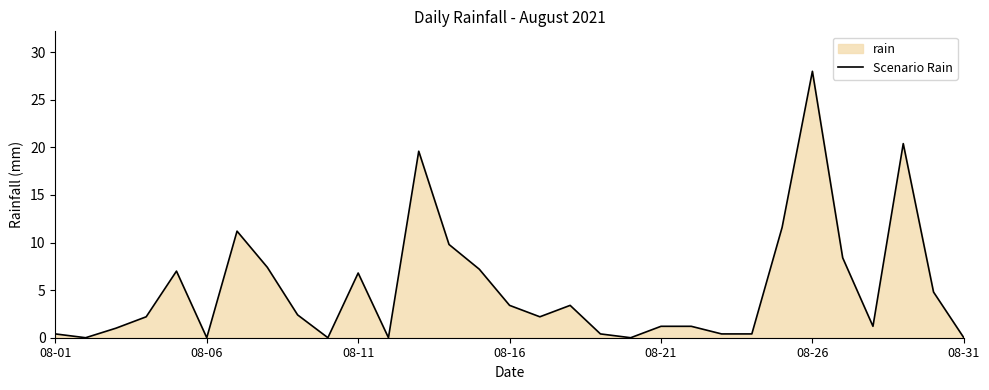

Reading right to left, what are all the values shown in this chart?

0.0	4.8	20.4	1.2	8.4	28.0	11.6	0.4	0.4	1.2	1.2	0.0	0.4	3.4	2.2	3.4	7.2	9.8	19.6	0.0	6.8	0.0	2.4	7.4	11.2	0.0	7.0	2.2	1.0	0.0	0.4